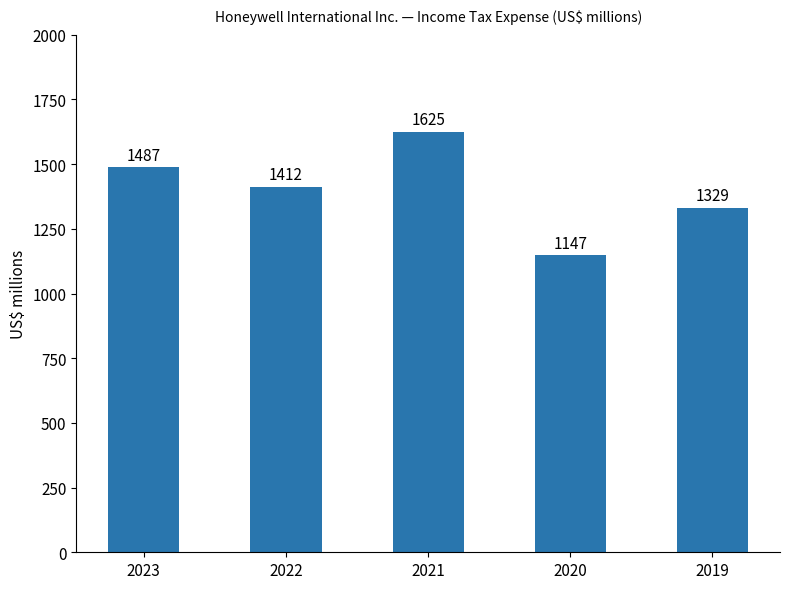

List the labels in order of value, smallest first.

2020, 2019, 2022, 2023, 2021